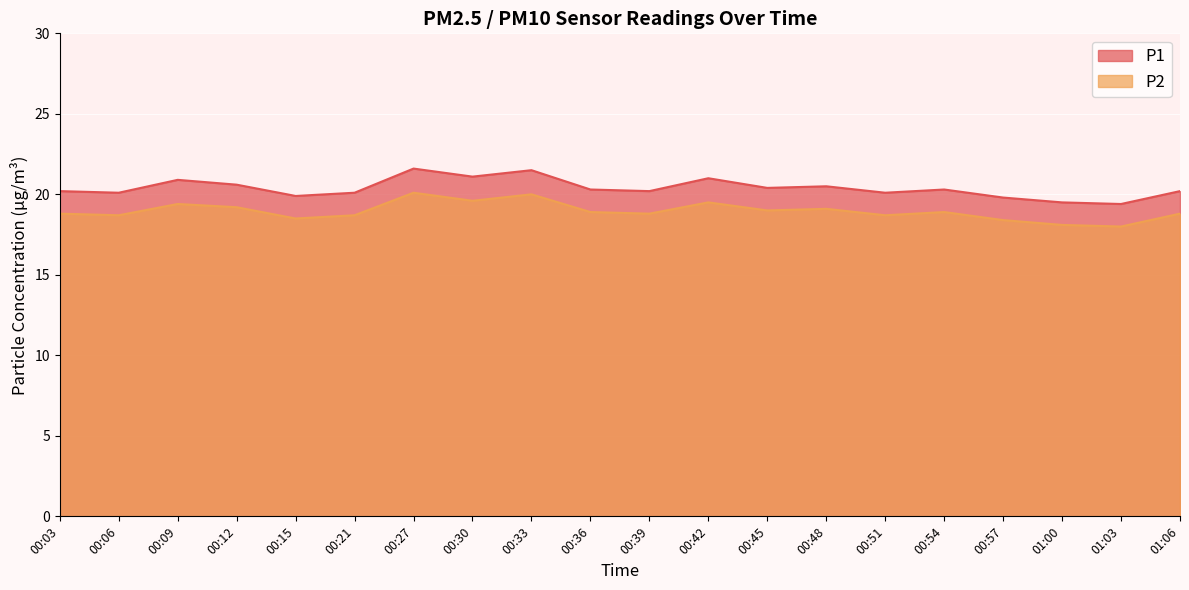

What is the difference between the second highest and second lowest values in the P1 series?

2.0